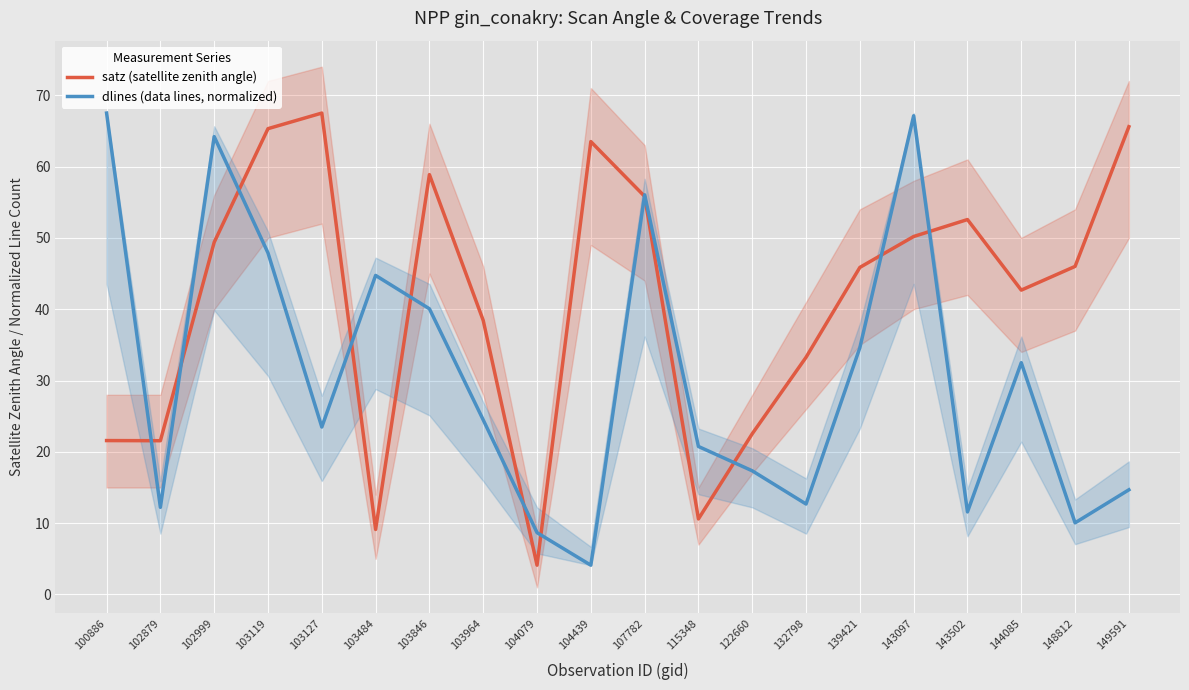

Rank the series by their average value, from lowest to highest.

dlines (data lines, normalized), satz (satellite zenith angle)